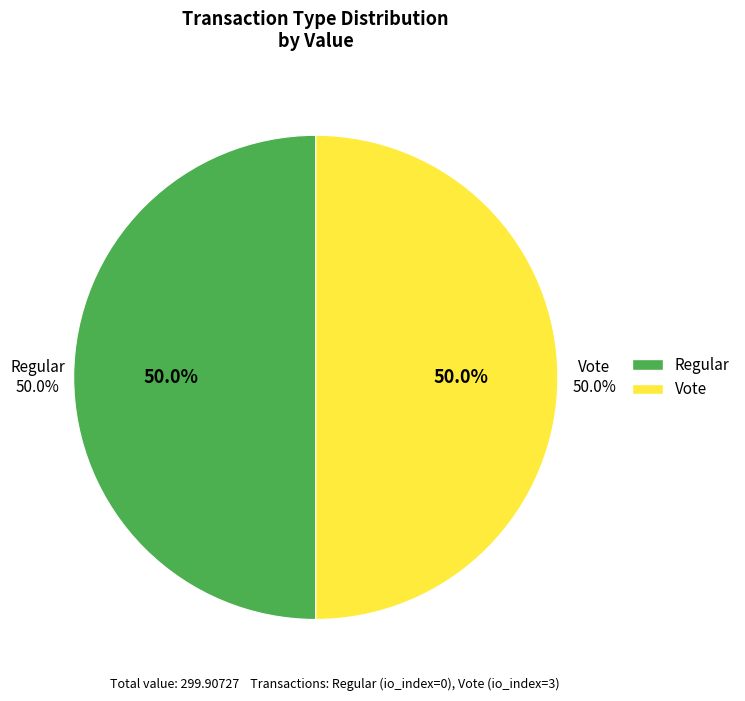

To the nearest percent, what is the combined percentage of Regular and Vote?

100%